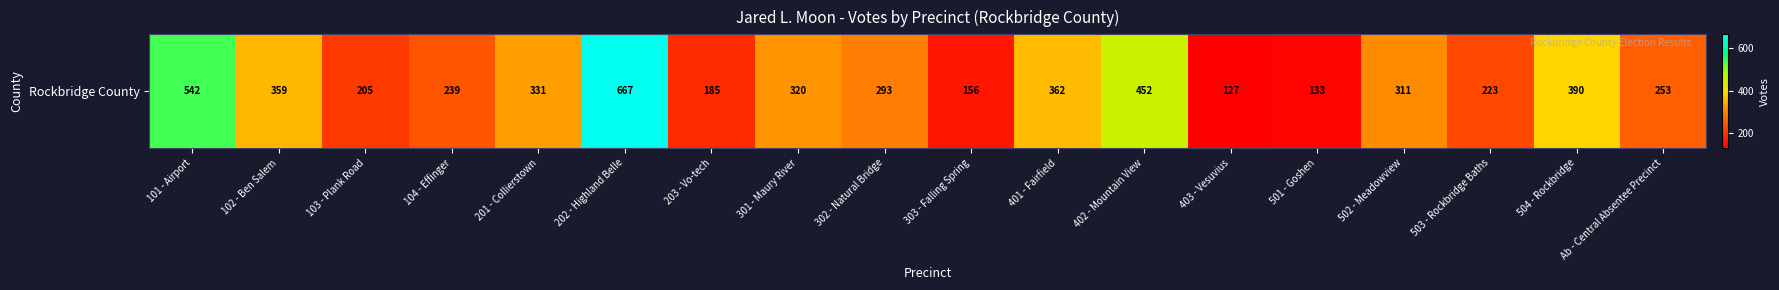

What is the sum of the values at 502 - Meadowview and 102 - Ben Salem?

670